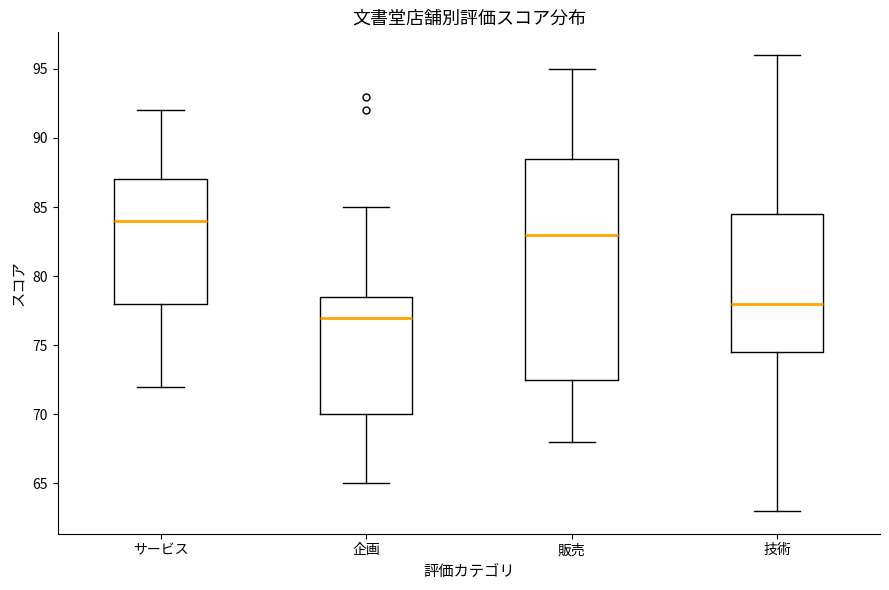

Which box is the tallest, from its lower edge to its upper edge?

販売